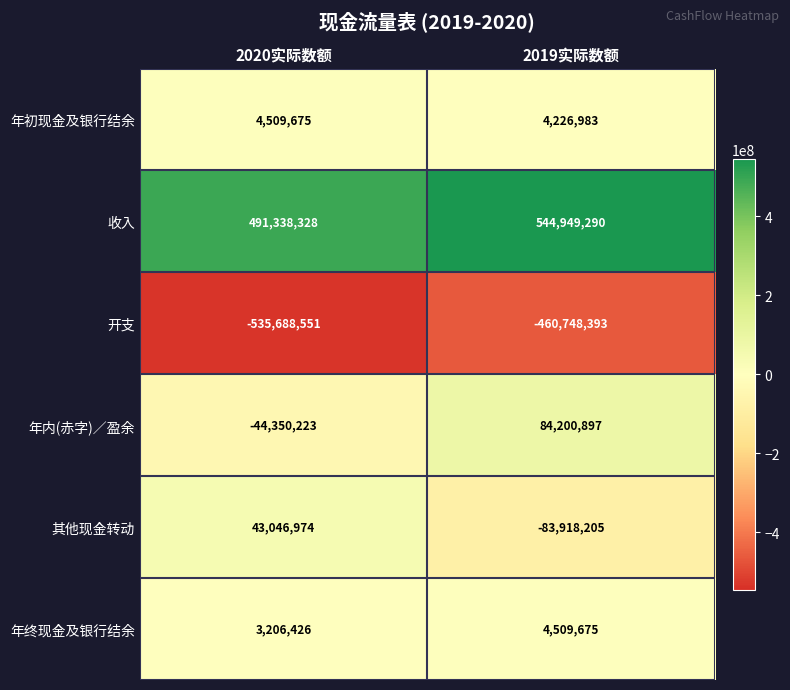

Between 2020实际数额 and 2019实际数额, which series saw the biggest shift?

年内(赤字)／盈余